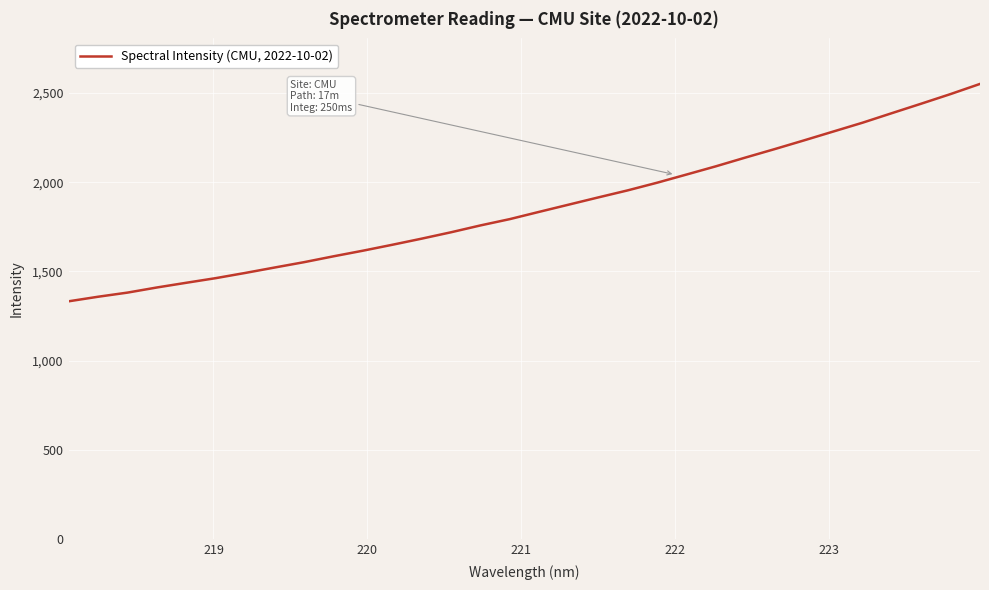

True or false: the data has more than 0 interior local peaks.

False